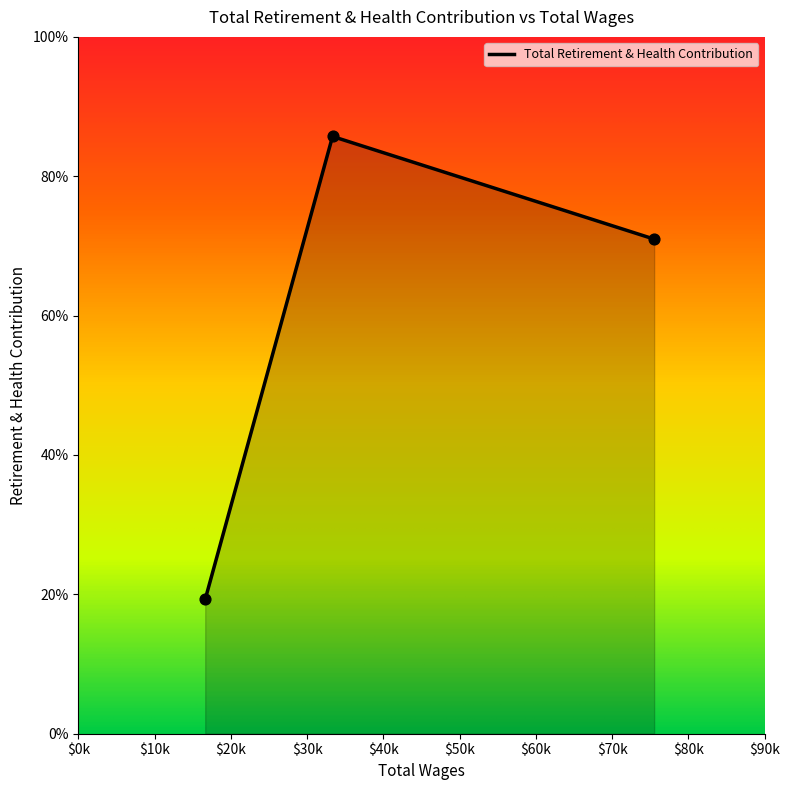

Is this an area chart (filled region under the line)?

Yes